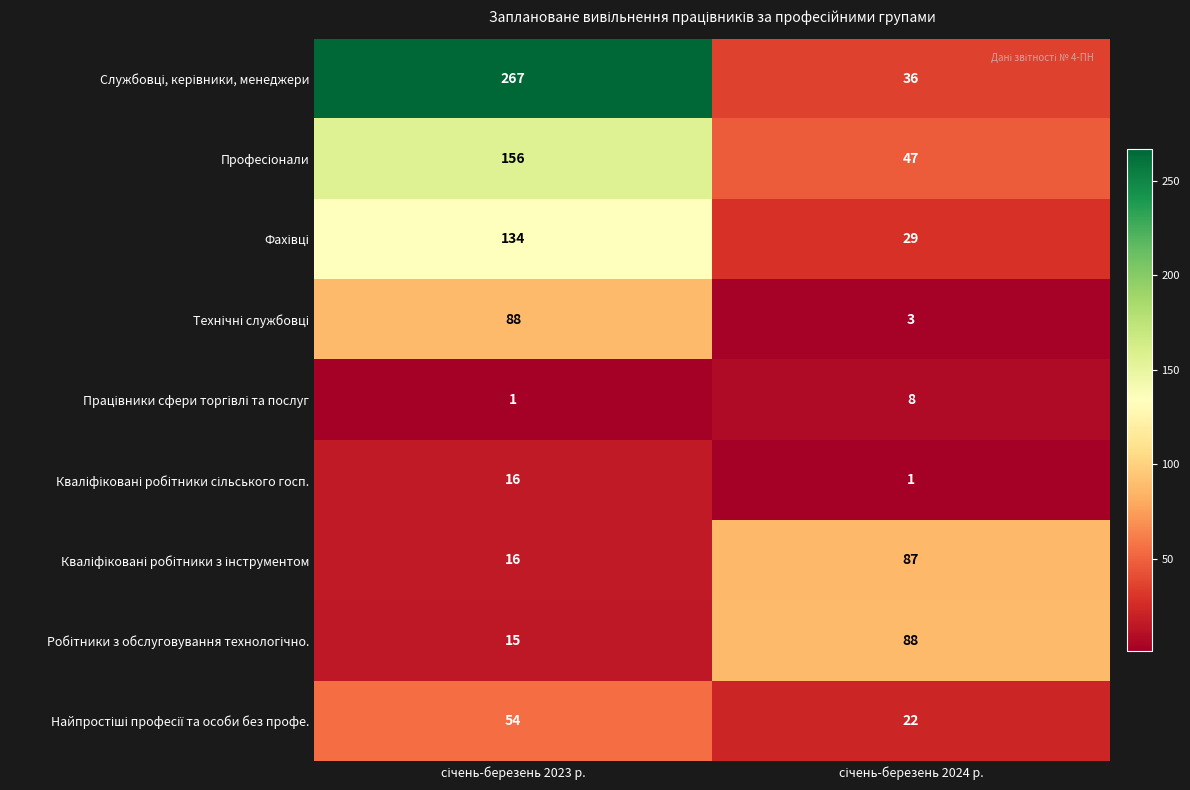

What is the maximum value shown in the chart?

267